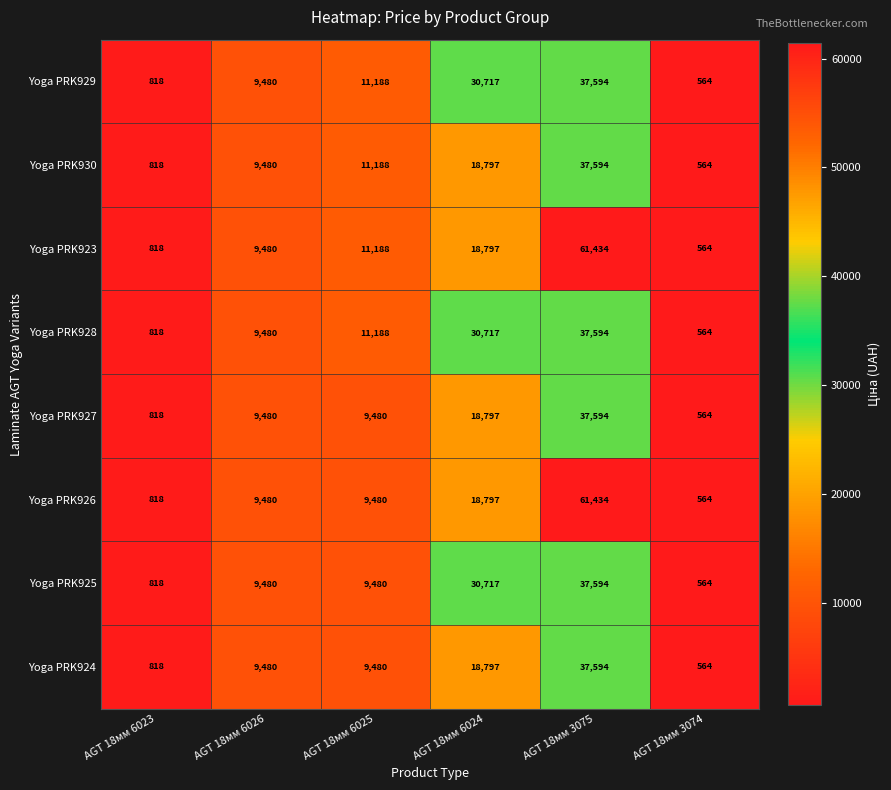

What is the spread (max minus min) of values at AGT 18мм 6024?

11920